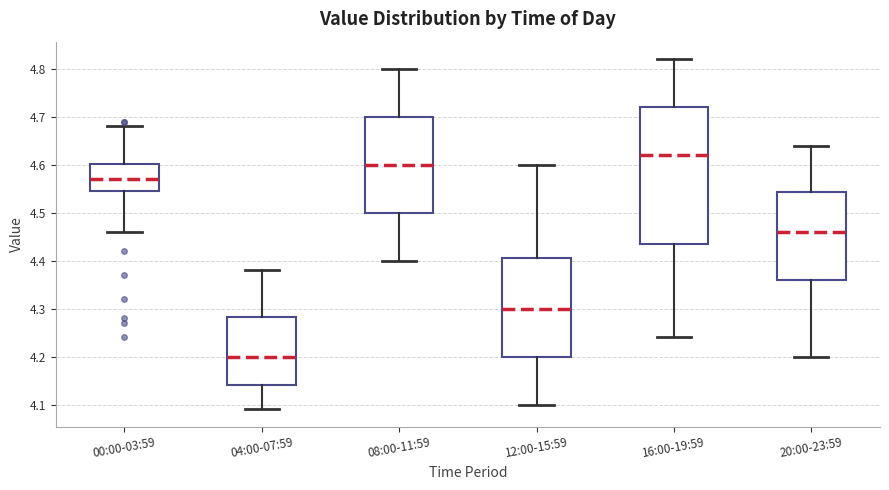

Comparing the boxes themselves (not the whiskers), which one is the tallest?

16:00-19:59